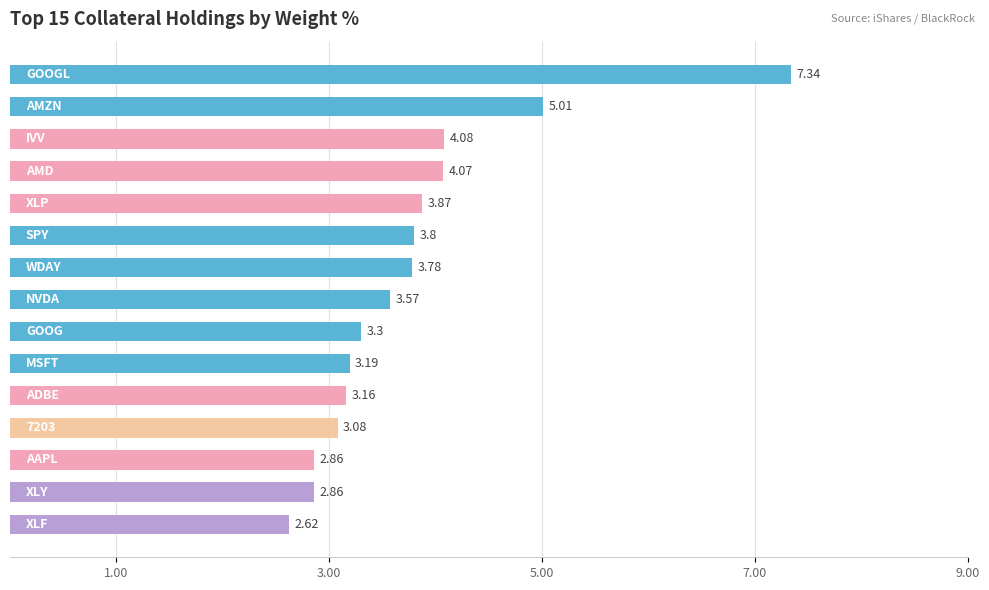

What is the average value?

3.8